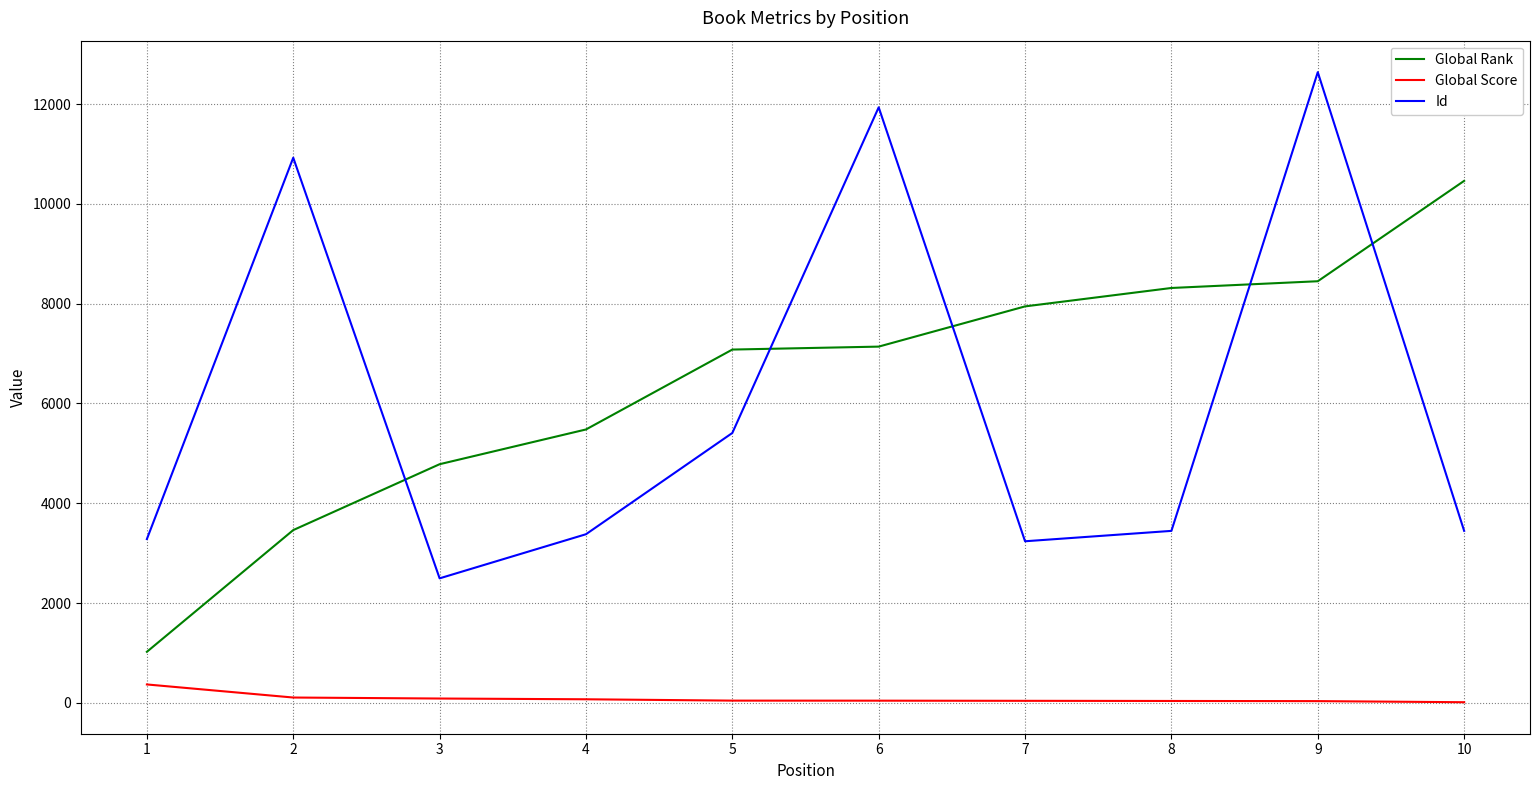

Does the chart display data point markers on the line(s)?

No